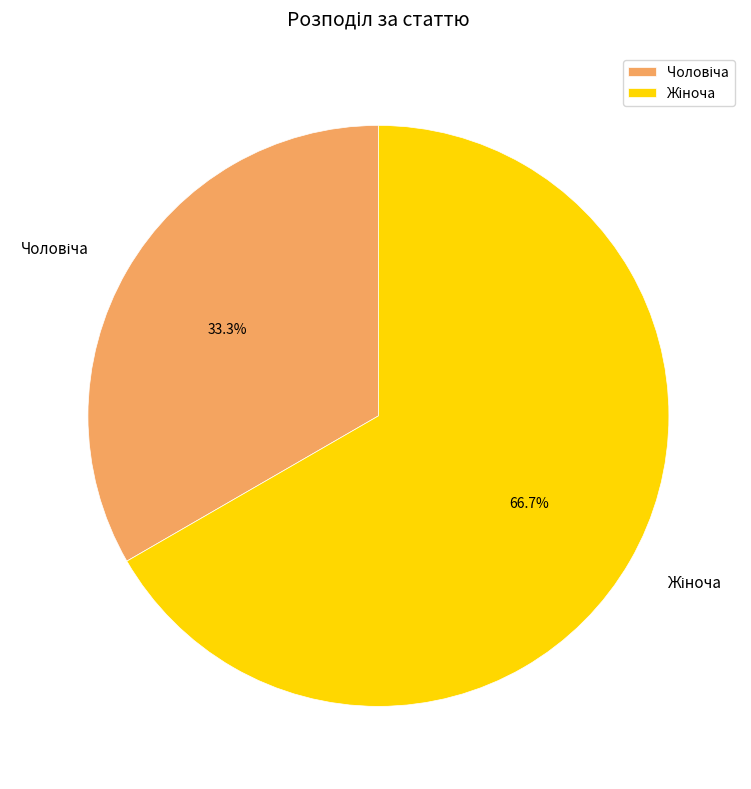

Count the number of slices in the pie.

2